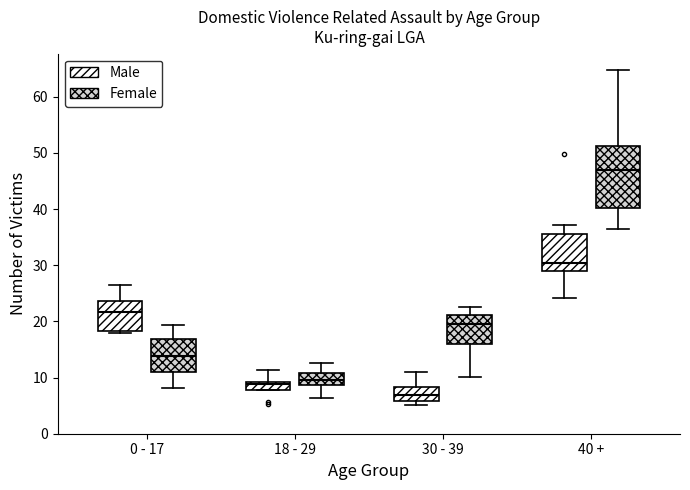

Where is the lower edge of the box for 18 - 29 (Male) on the y-axis? The values are not printed on the chart, so give them approximately, as read against the axis.

8